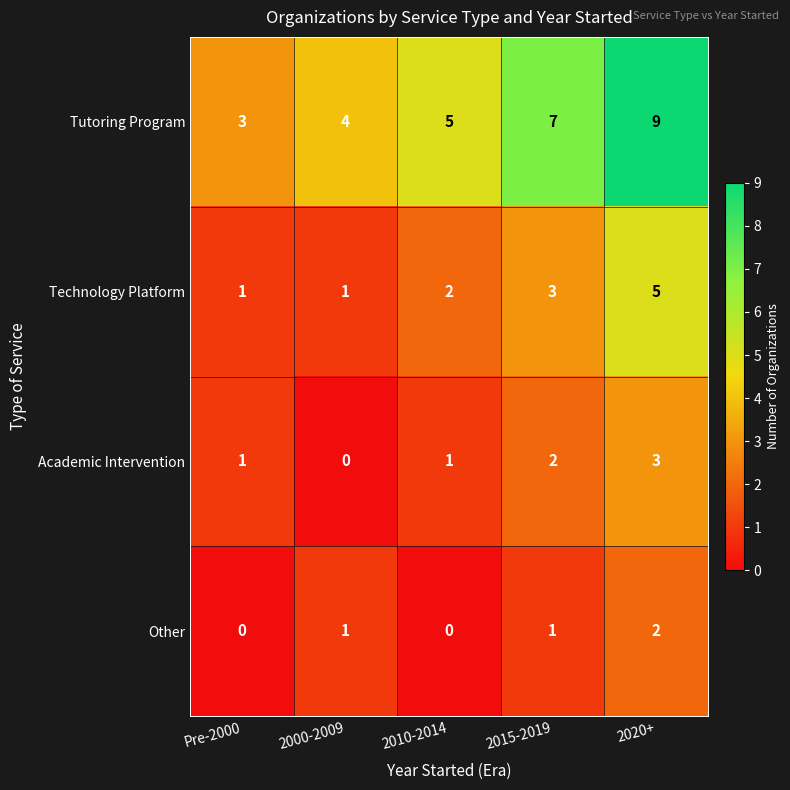

Reading left to right, extract all data points from this chart.

Tutoring Program: Pre-2000=3	2000-2009=4	2010-2014=5	2015-2019=7	2020+=9
Technology Platform: Pre-2000=1	2000-2009=1	2010-2014=2	2015-2019=3	2020+=5
Academic Intervention: Pre-2000=1	2000-2009=0	2010-2014=1	2015-2019=2	2020+=3
Other: Pre-2000=0	2000-2009=1	2010-2014=0	2015-2019=1	2020+=2